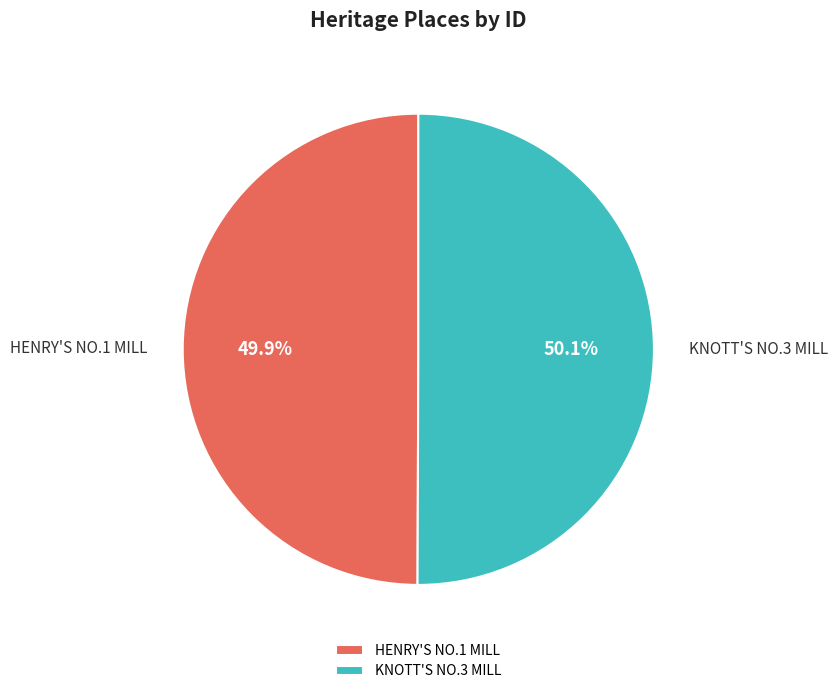

What percentage is the HENRY'S NO.1 MILL slice, to the nearest percent?

50%